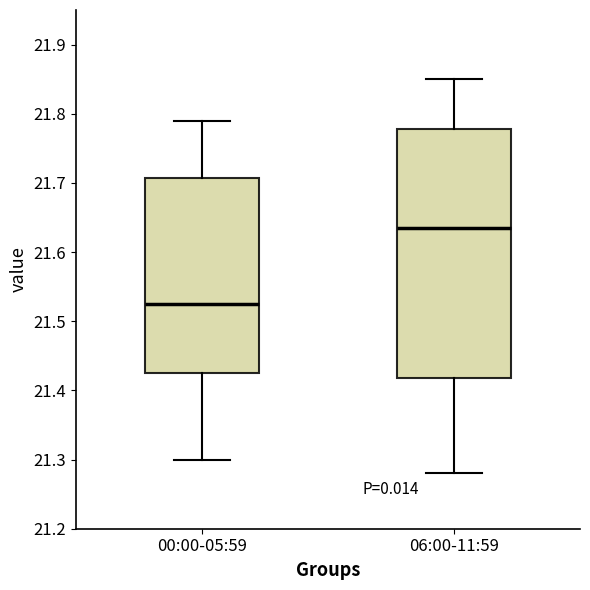

Reading left to right, transcribe this box plot: for each box, give where its median line is, the range the box spans, and where its two whiskers end, as read against the y-axis. The values are not printed on the chart, so give them approximately, as read against the axis.

00:00-05:59: median 21.53, box 21.43 to 21.71, whiskers 21.30 to 21.79
06:00-11:59: median 21.64, box 21.42 to 21.78, whiskers 21.28 to 21.85